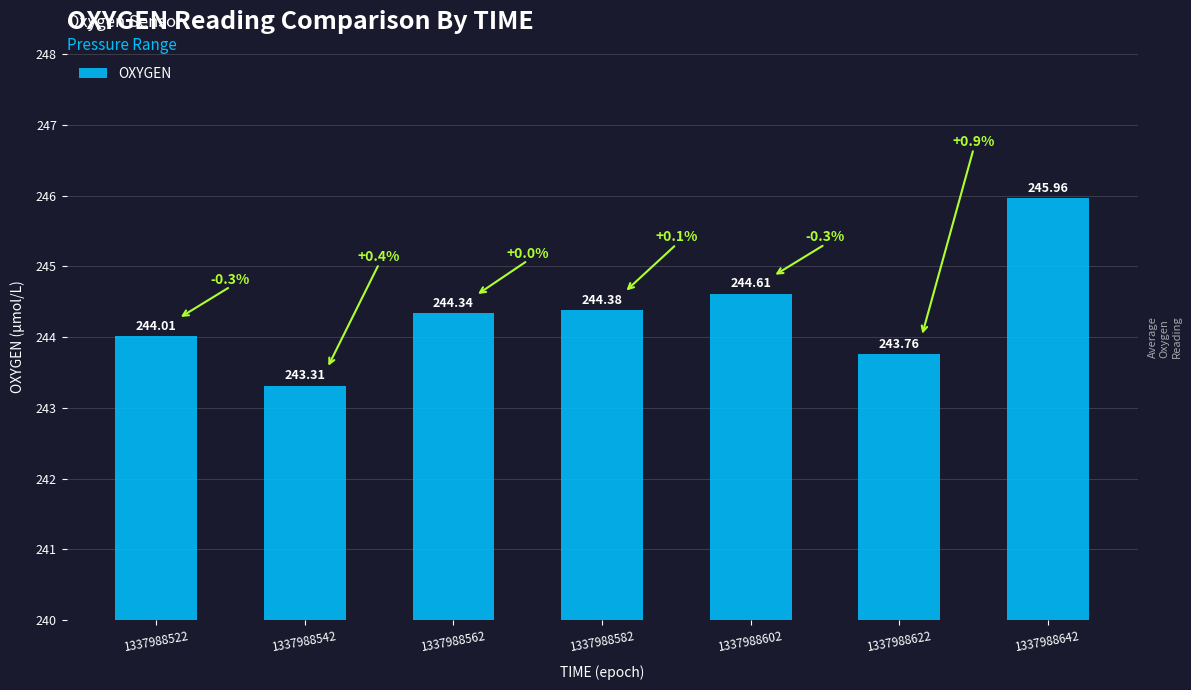

Reading right to left, what are all the values shown in this chart?

1337988642=246.0	1337988622=243.8	1337988602=244.6	1337988582=244.4	1337988562=244.3	1337988542=243.3	1337988522=244.0